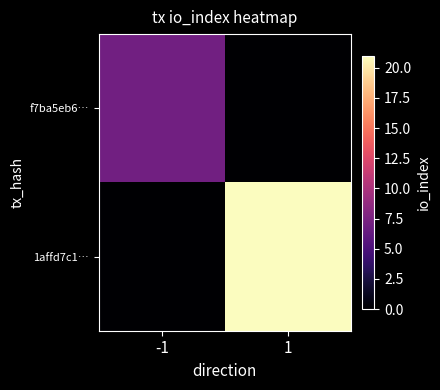

Which has a higher value, -1 or 1?

-1